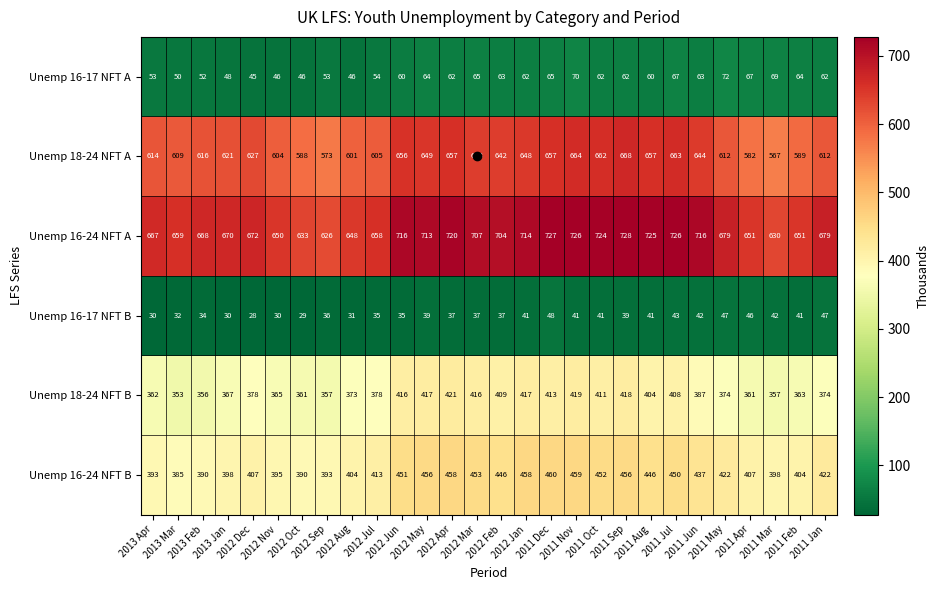

What is the spread (max minus min) of values at 2011 Dec?

679